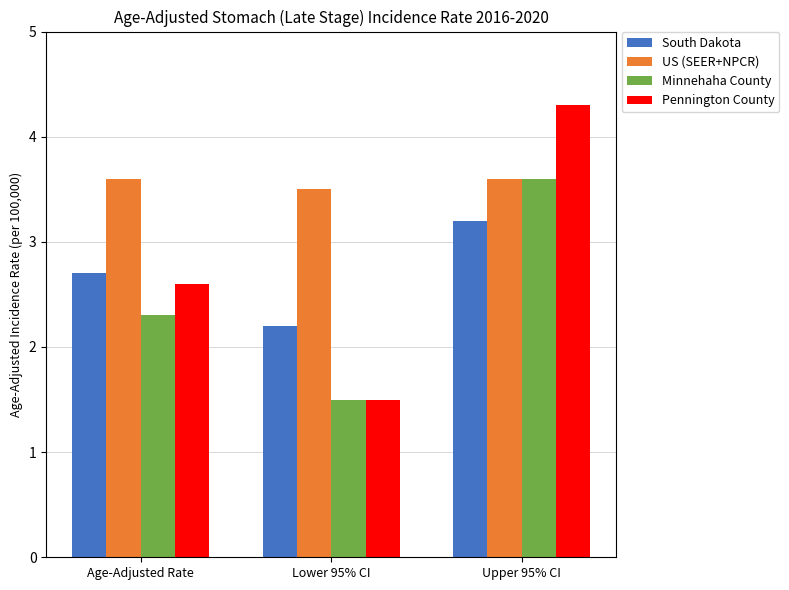

What is the label of the 2nd bar from the right?

Lower 95% CI